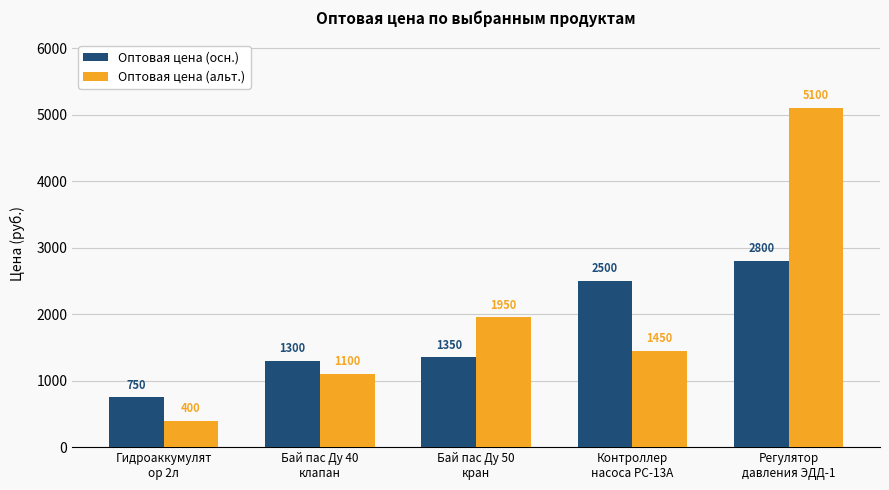

What is the value of the Оптовая цена (альт.) bar at the 1st from the left?

400